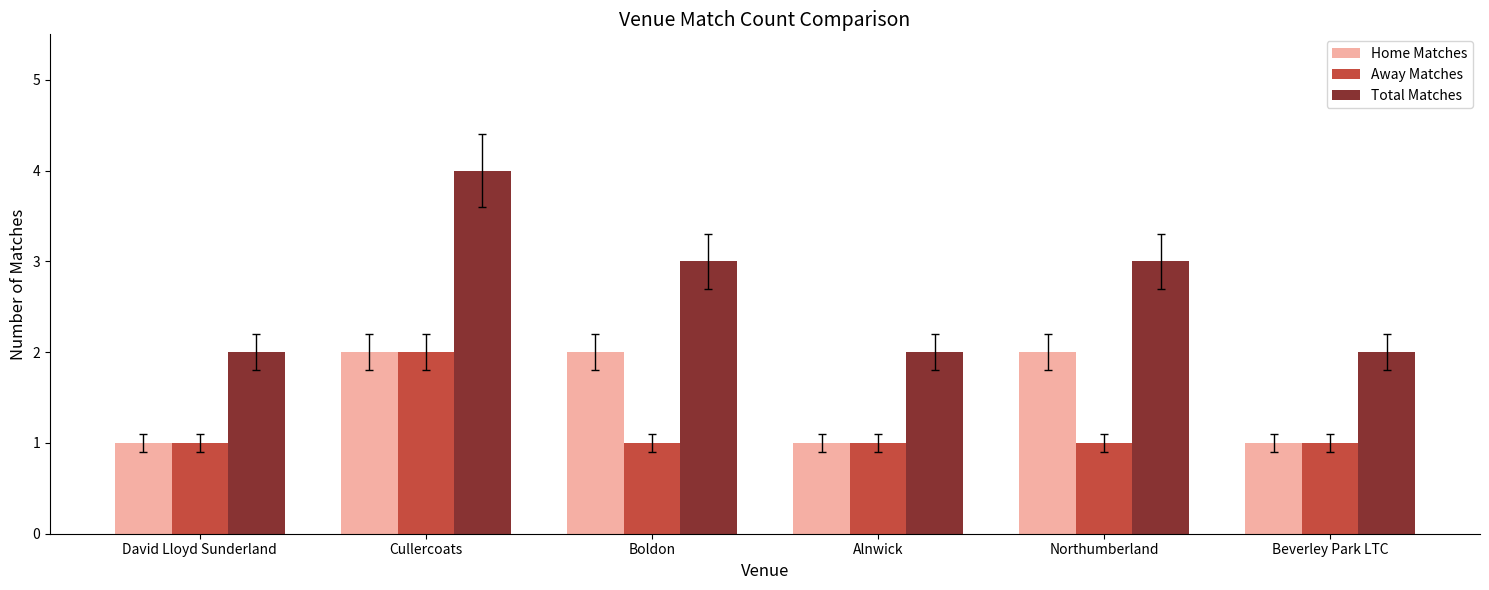

Where does the Total Matches series first go above 3?

Cullercoats